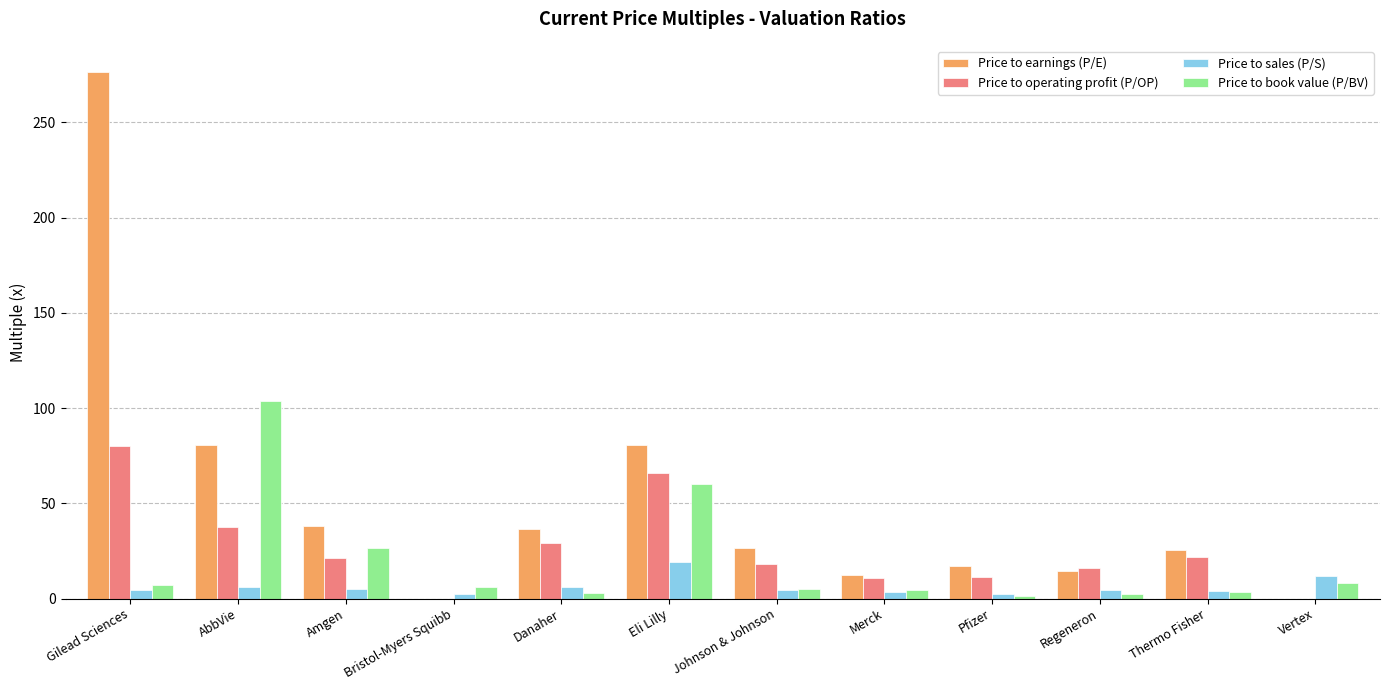

Is the value of Price to operating profit (P/OP) at Johnson & Johnson greater than the value of Price to sales (P/S) at Regeneron?

Yes